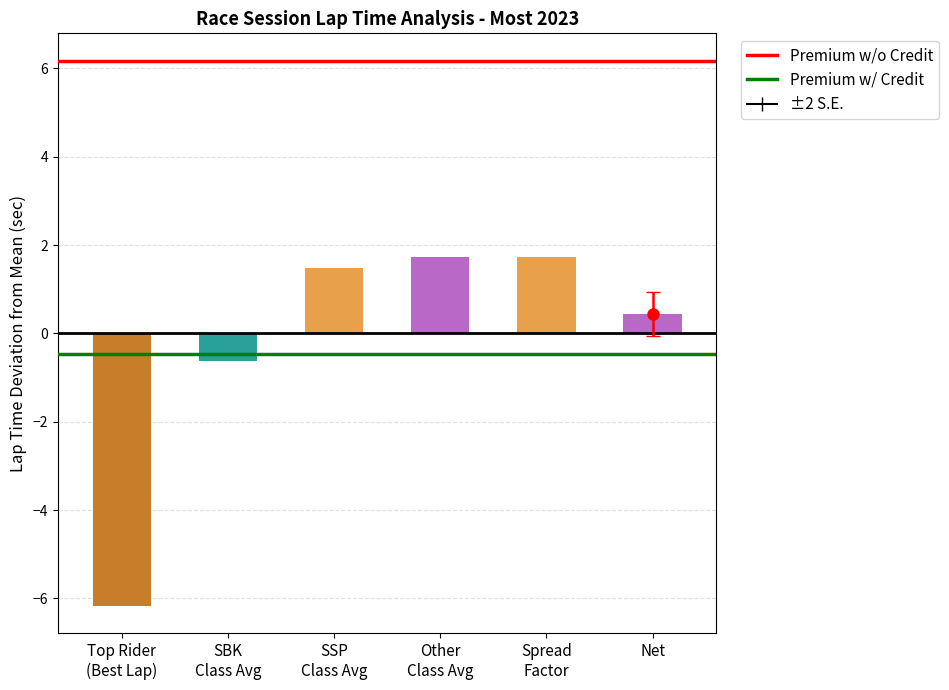

Rank the series by their maximum value, from lowest to highest.

Premium w/ Credit, Premium w/o Credit